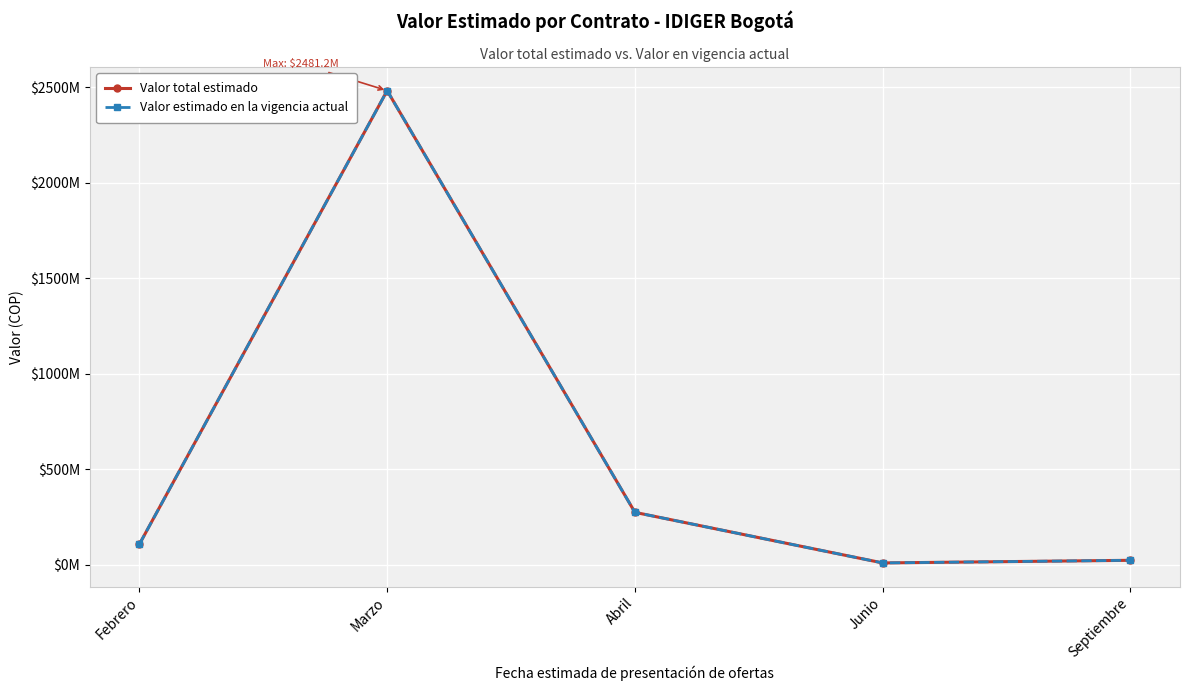

Does the chart have visible grid lines?

Yes